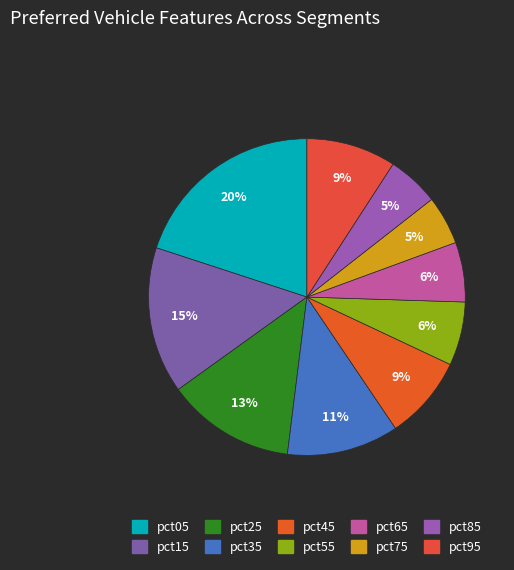

Which slice is the smallest?

pct75